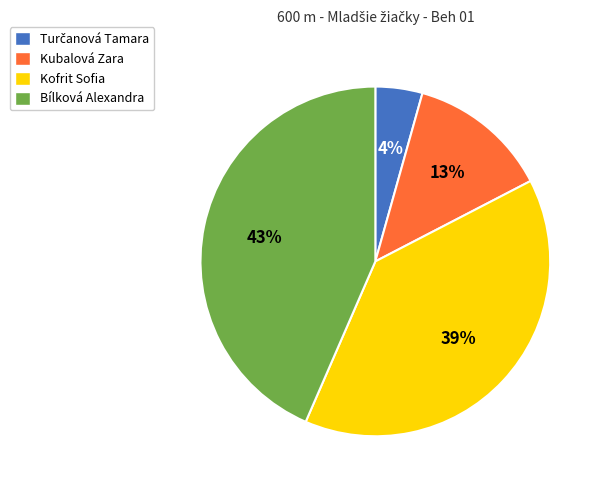

Count the number of slices in the pie.

4